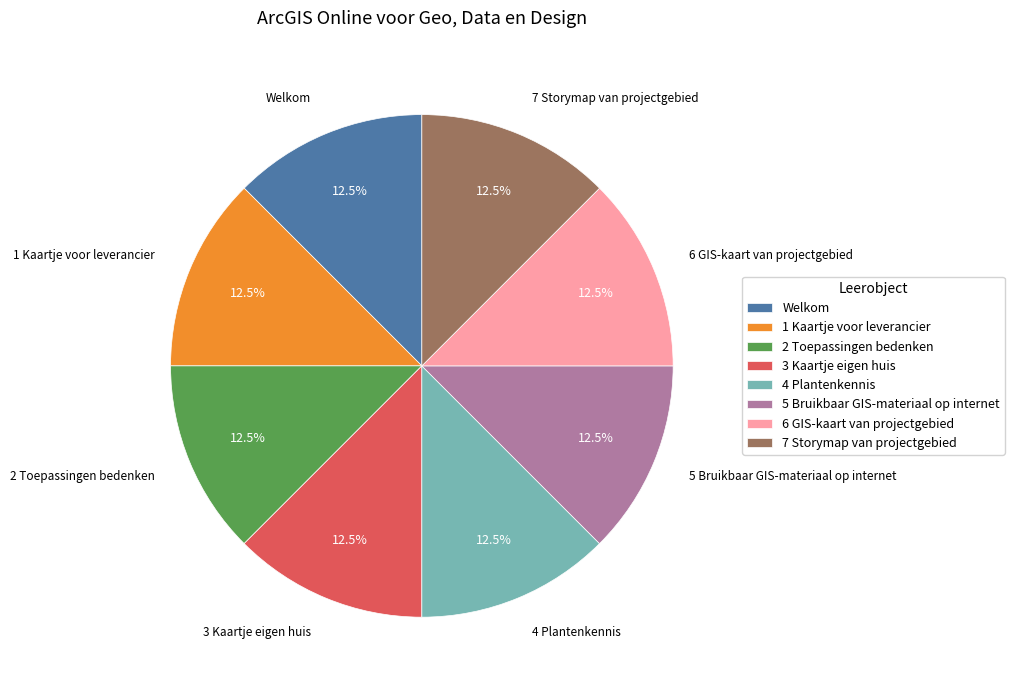

Is 5 Bruikbaar GIS-materiaal op internet the majority of the pie?

No